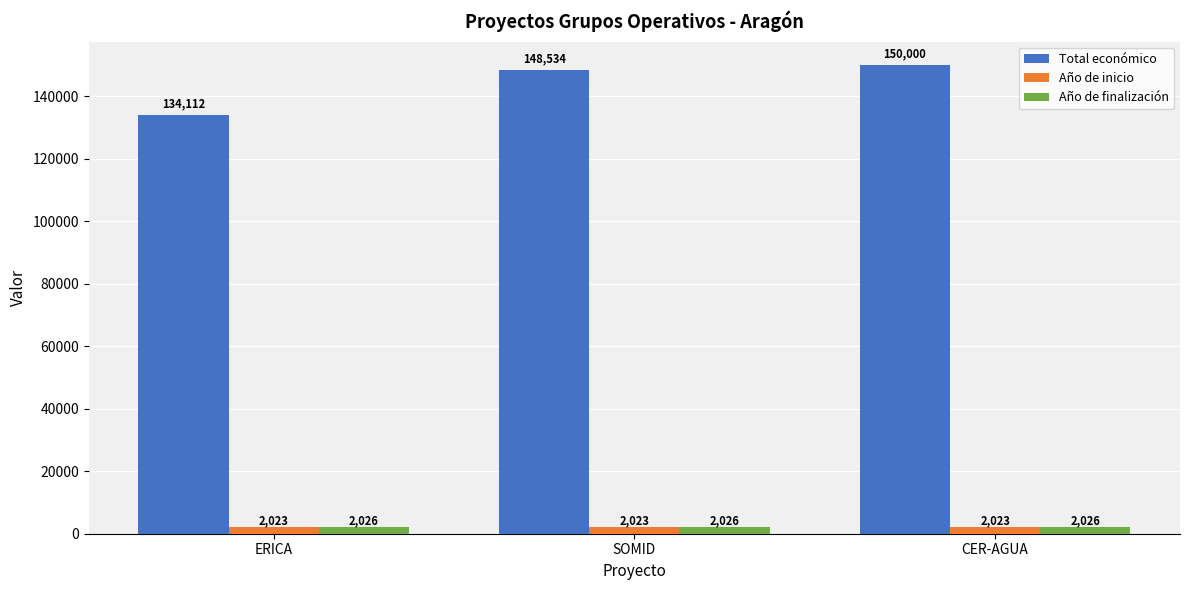

Reading left to right, extract all data points from this chart.

Total económico: ERICA=134112	SOMID=148534	CER-AGUA=150000
Año de inicio: ERICA=2023	SOMID=2023	CER-AGUA=2023
Año de finalización: ERICA=2026	SOMID=2026	CER-AGUA=2026